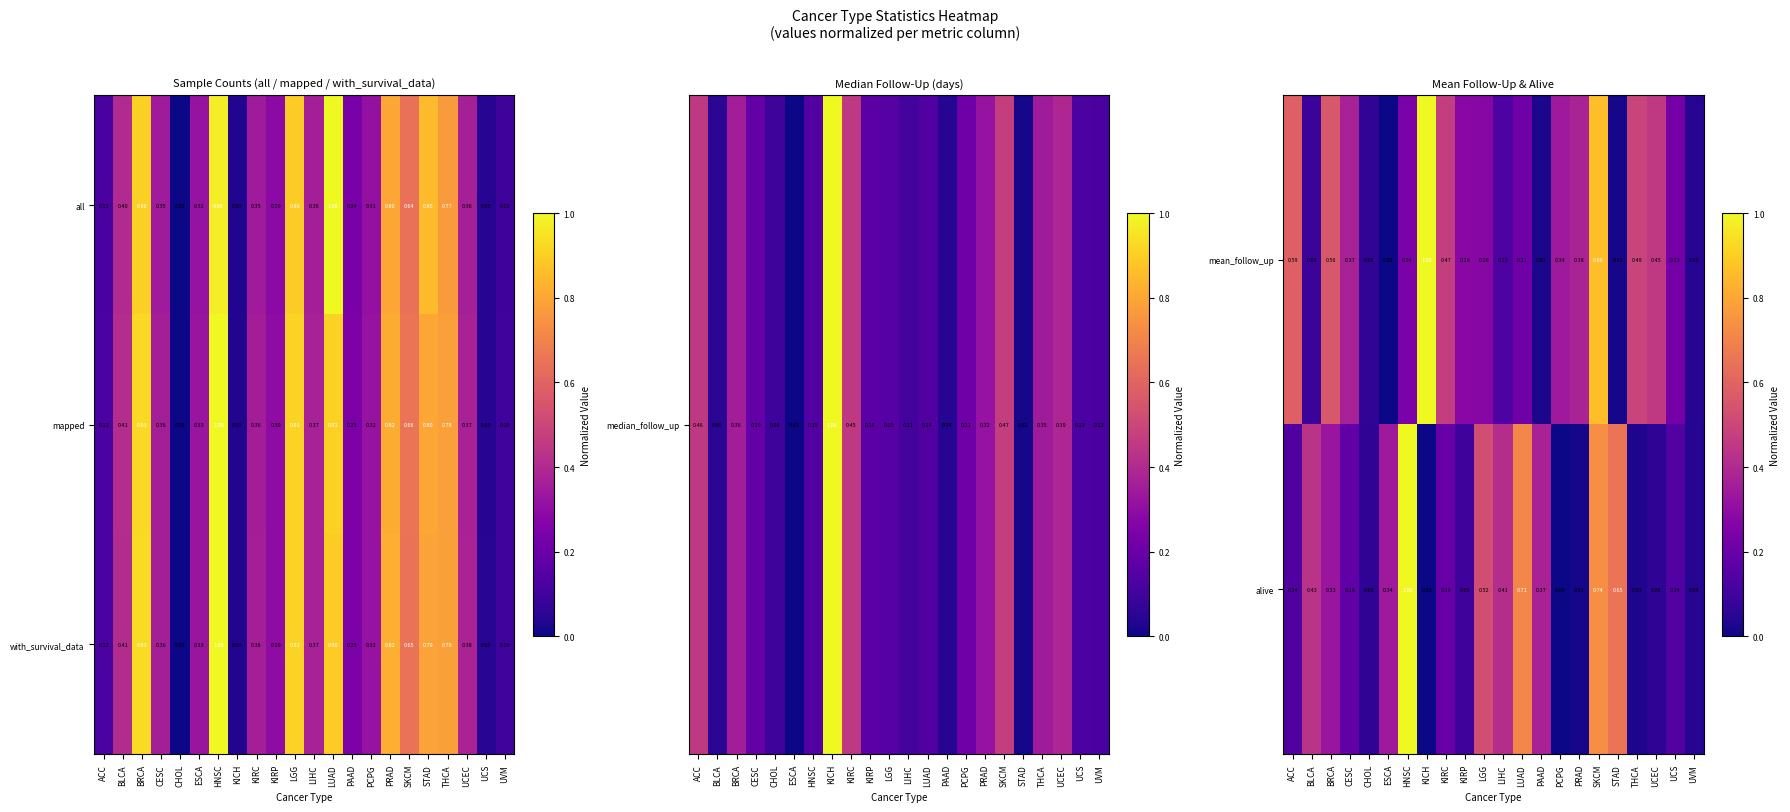

Which category has the lowest value in the mean_follow_up series?

ESCA